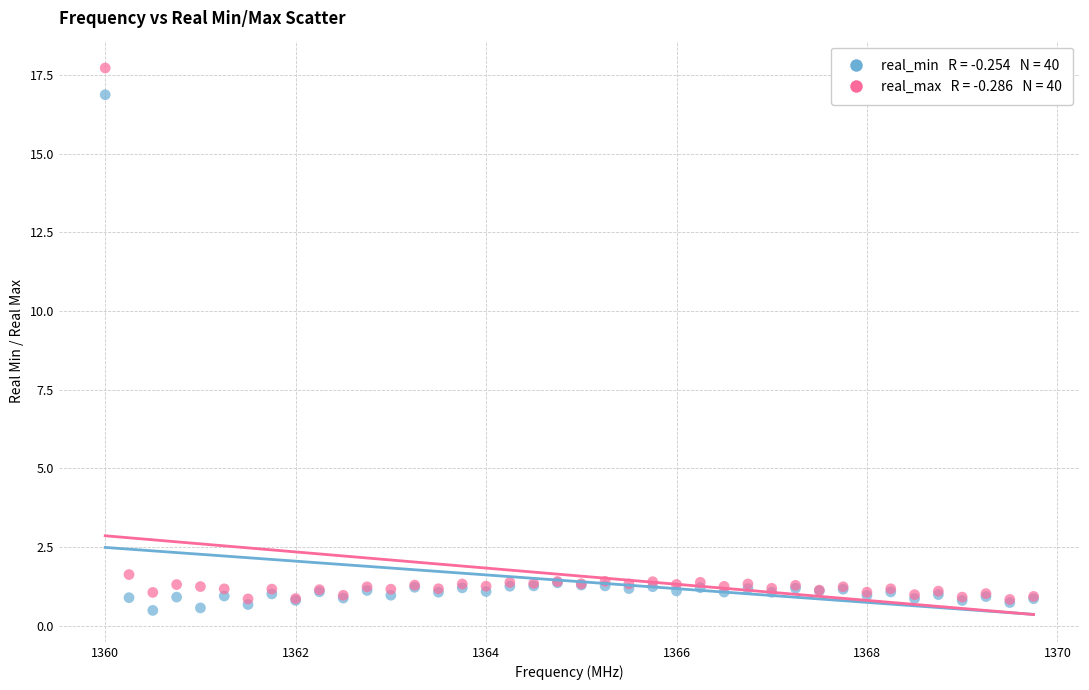

Across all series, what Y value is closest to 9?

1.6